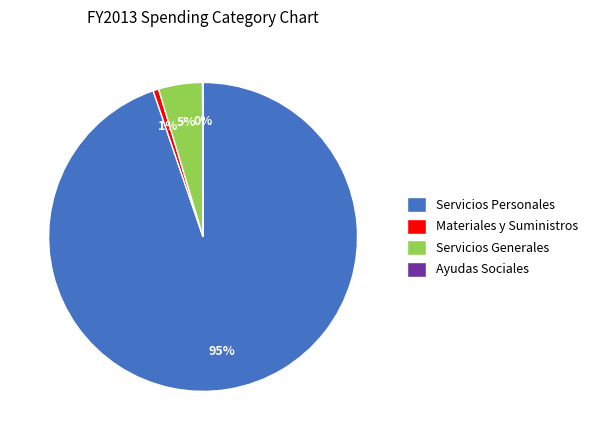

What is the majority slice?

Servicios Personales